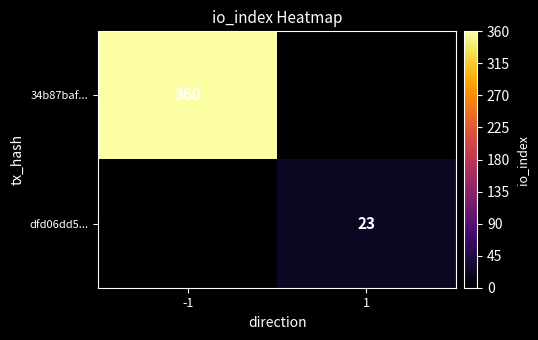

Count the number of data series in this chart.

2